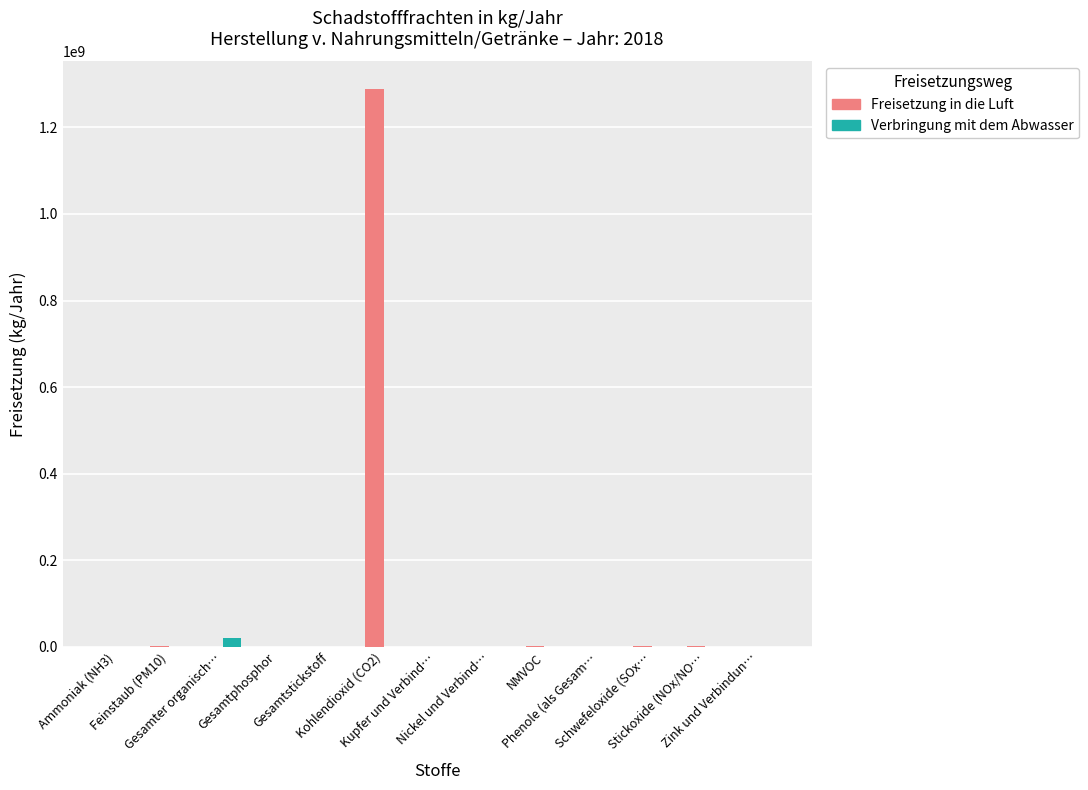

Which series has the largest total across all categories?

Freisetzung in die Luft